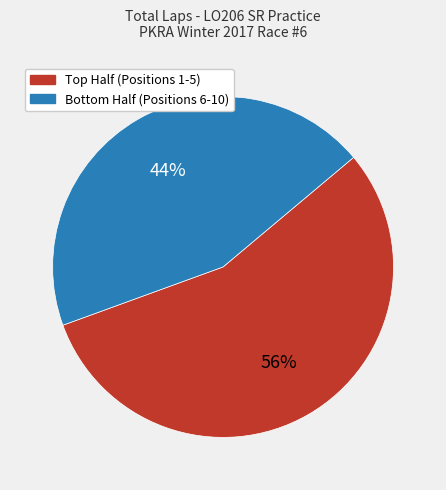

Is there any slice that represents more than half of the pie?

Yes